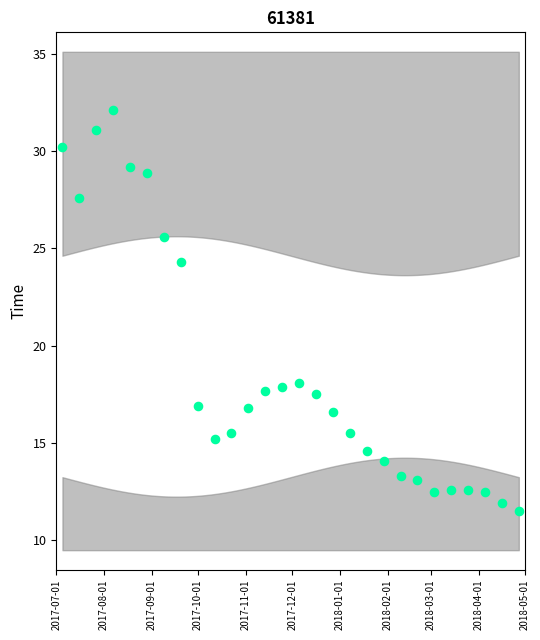

What is the range of X values (max minus min)?

296.0